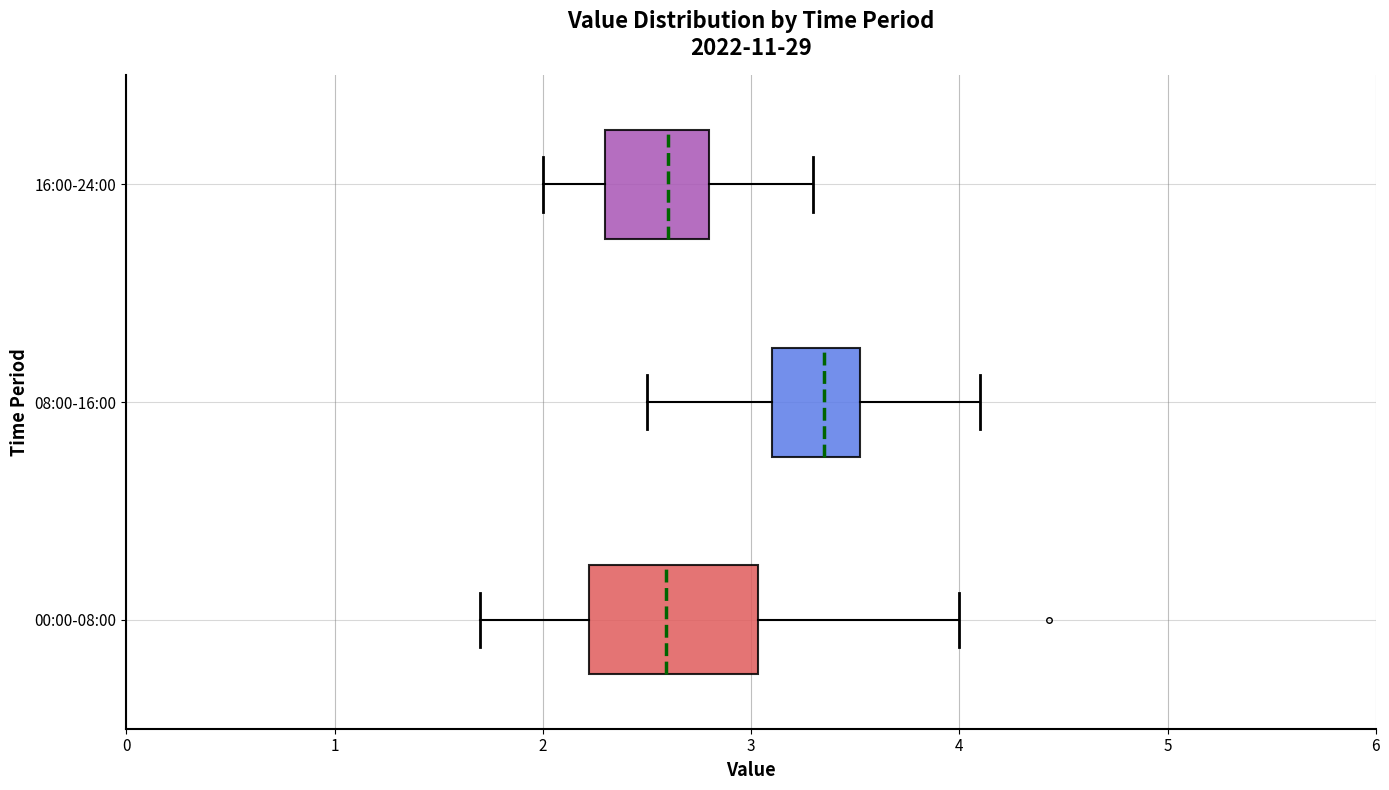

Which box's median line is the furthest to the right?

08:00-16:00